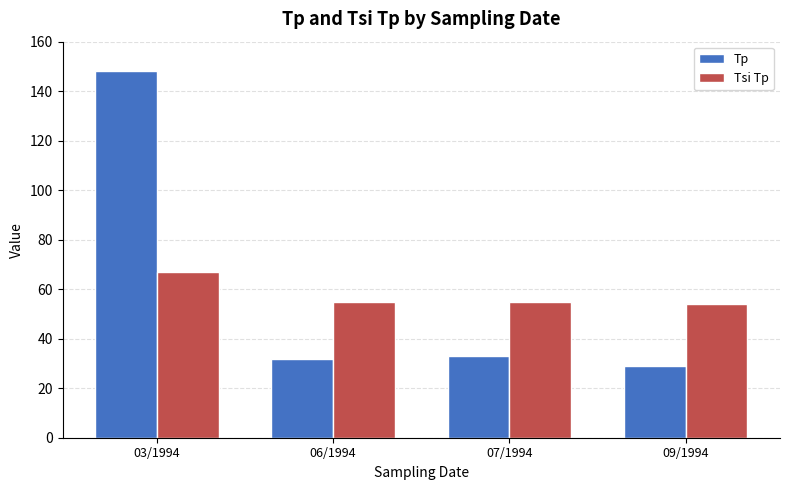

Which series has the widest spread of values?

Tp